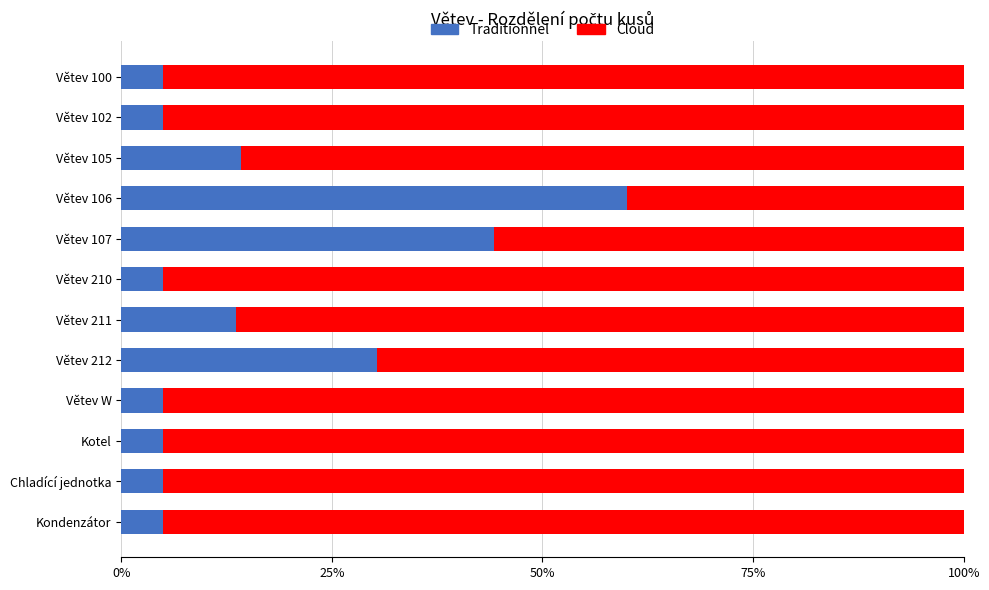

What is the total value across all series at Chladící jednotka?

100.0